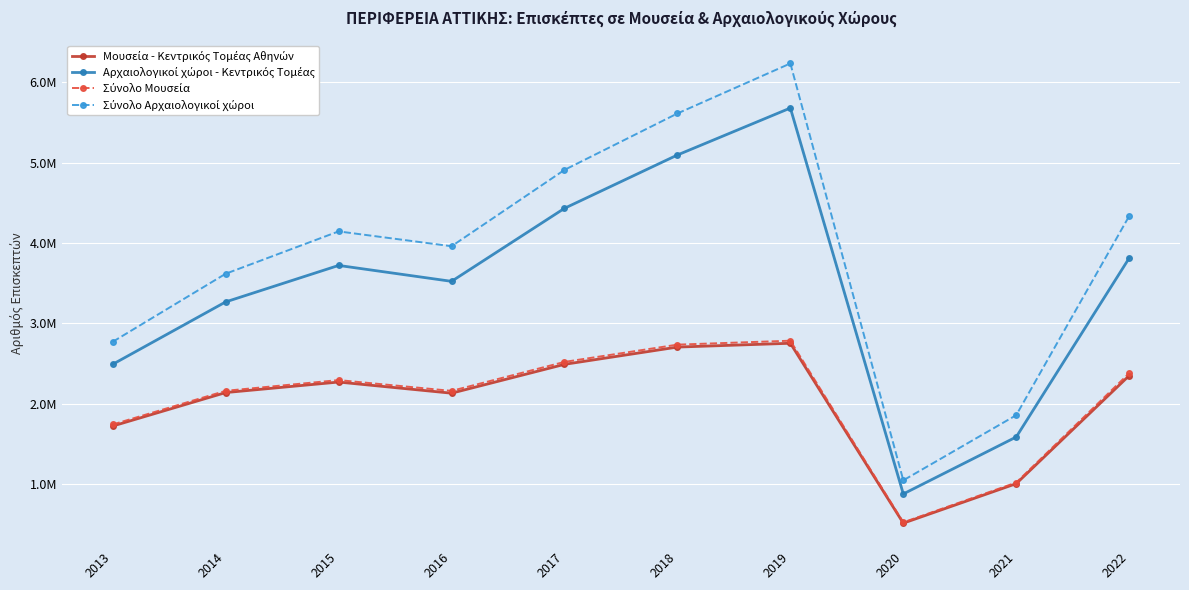

At which category does Μουσεία - Κεντρικός Τομέας Αθηνών reach its first local valley?

2016